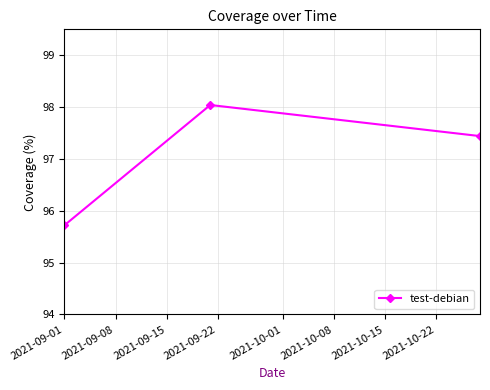

What is the value of the 1st point from the left?

95.7